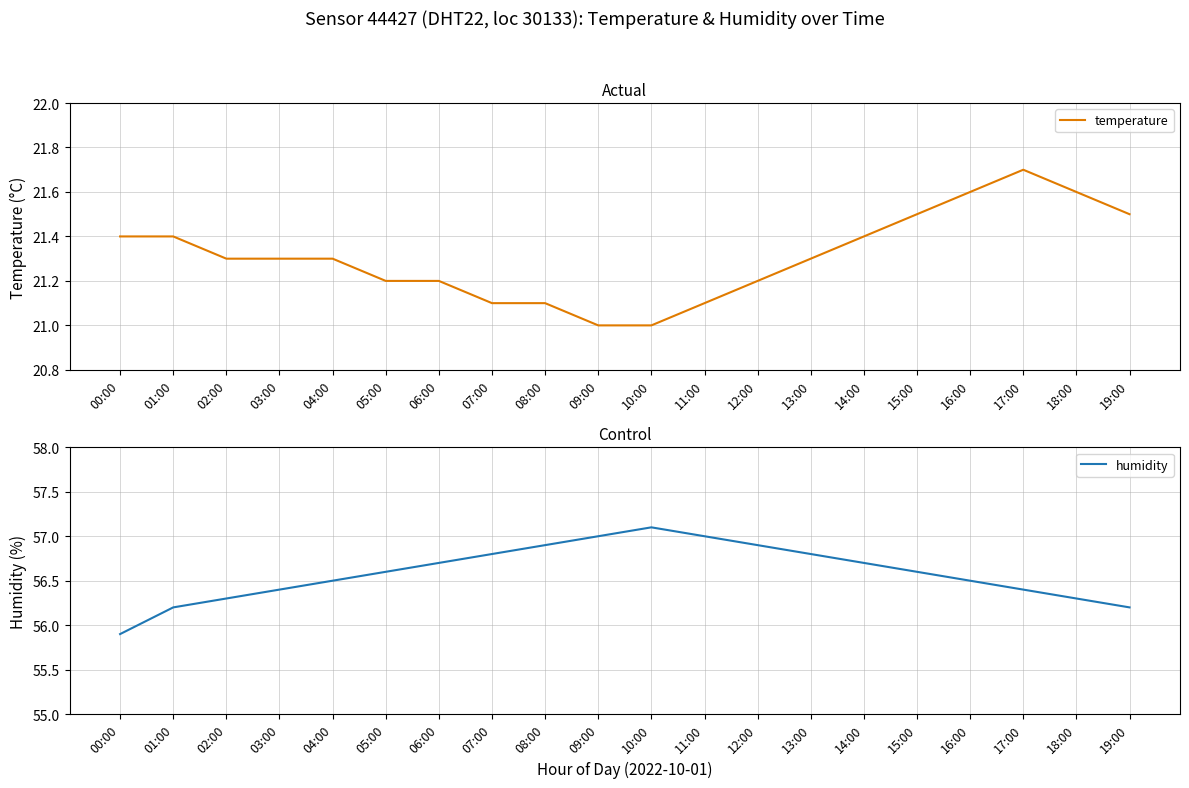

Rank the series by their average value, from lowest to highest.

temperature, humidity